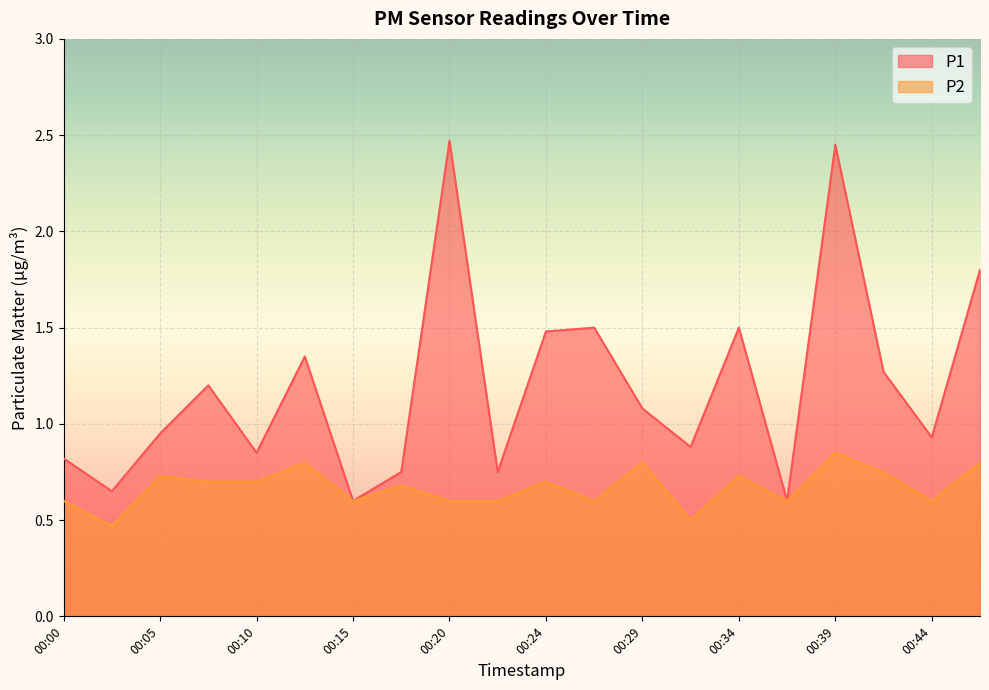

The value of P1 at 00:12 is 0.8. True or false?

False